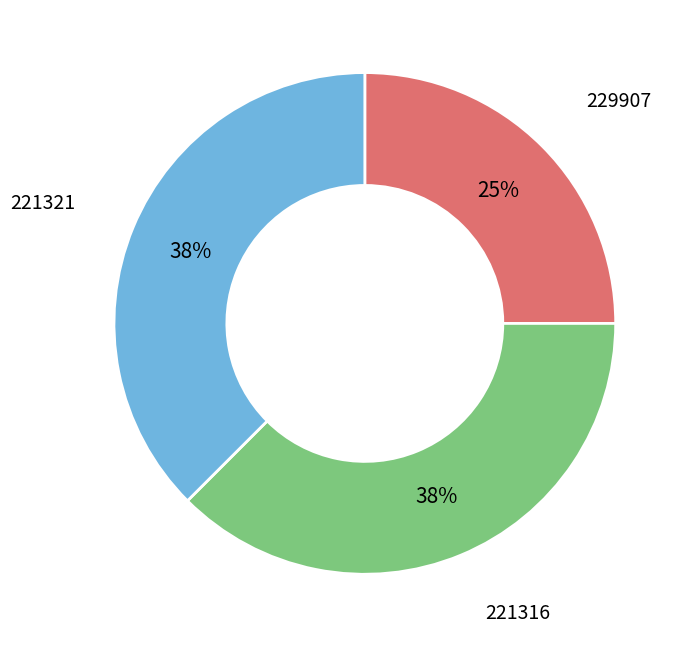

How many segments does this pie chart have?

3